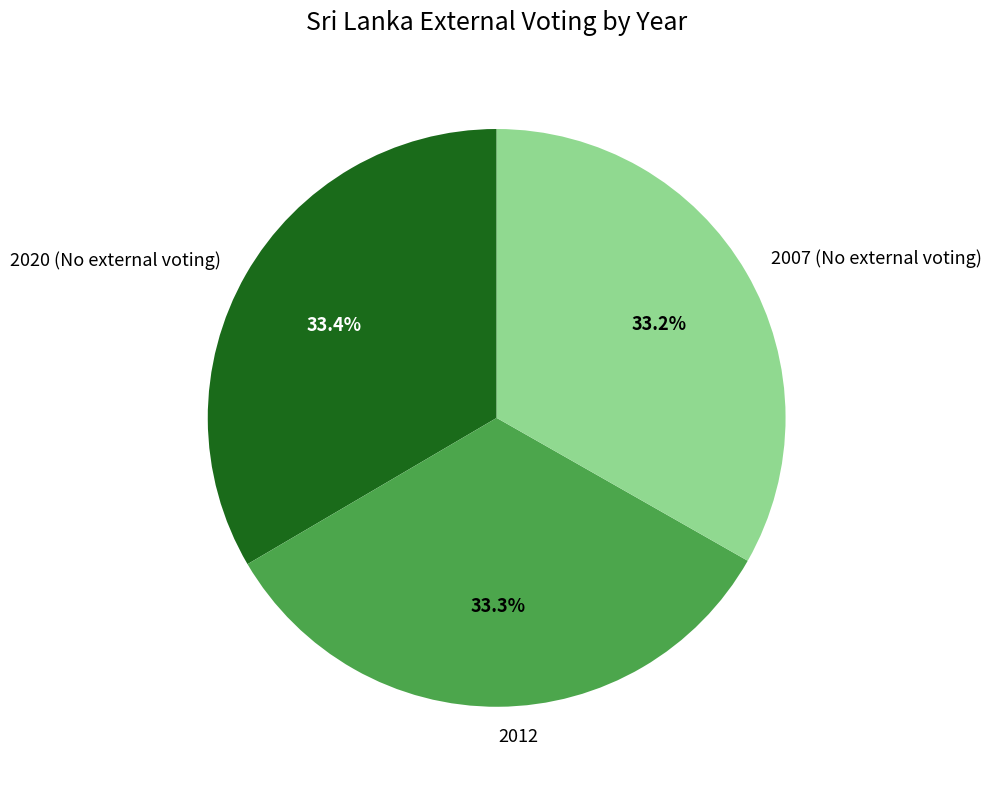

What percentage do 2012 and 2020 (No external voting) together represent?

66.8%